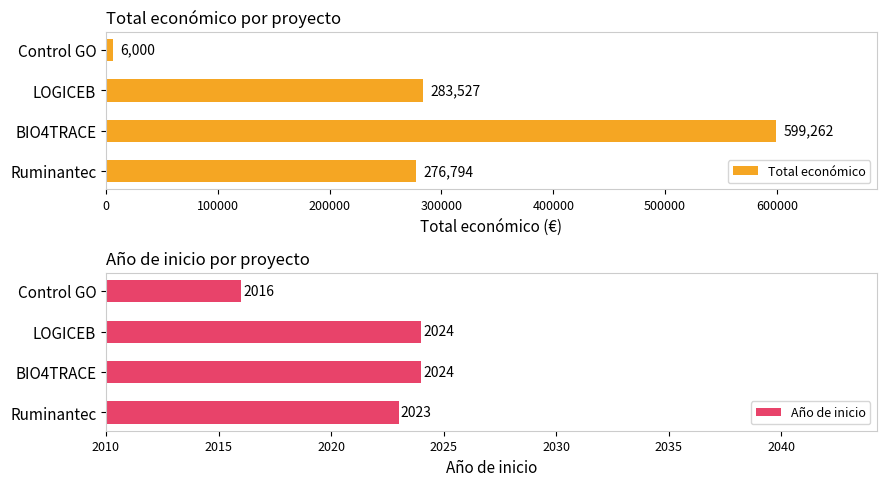

What is the sum of the Total económico values at Ruminantec and Control GO?

282794